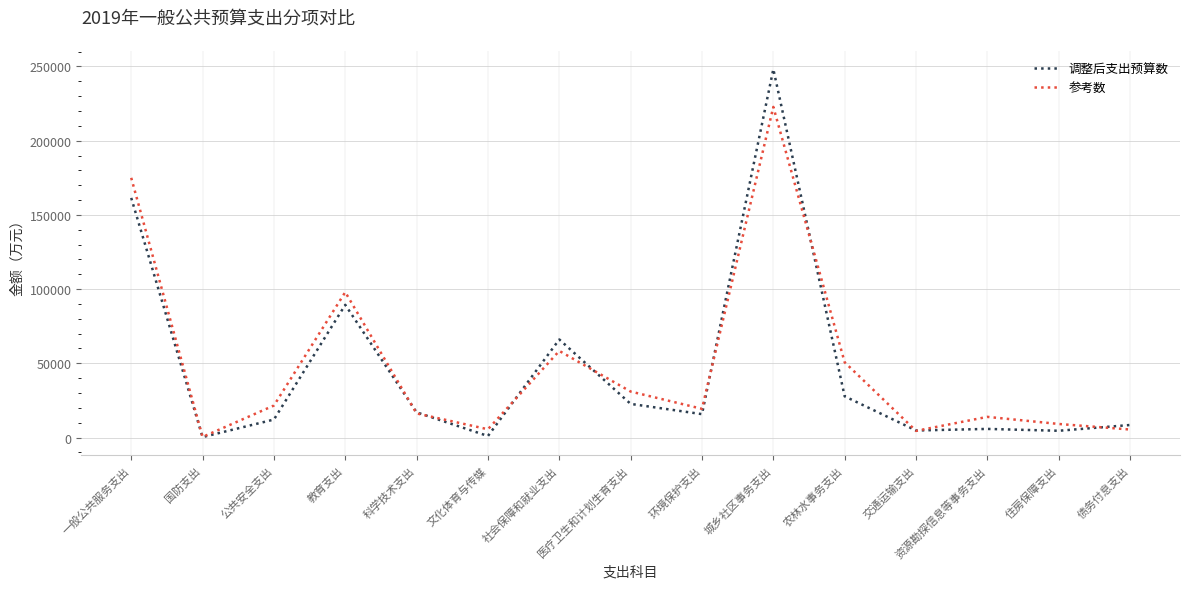

Is the value of 参考数 at 公共安全支出 greater than the value of 调整后支出预算数 at 资源勘探信息等事务支出?

Yes